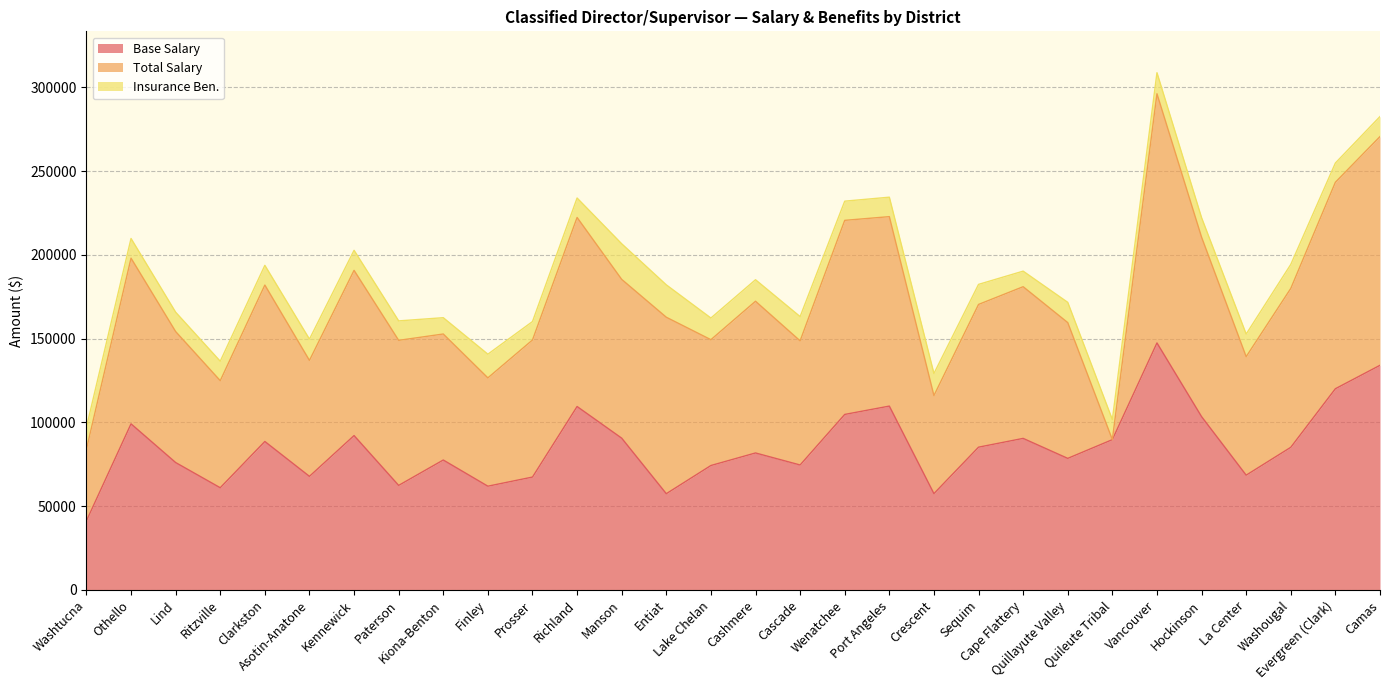

What is the sum of all Insurance Ben. values?

380510